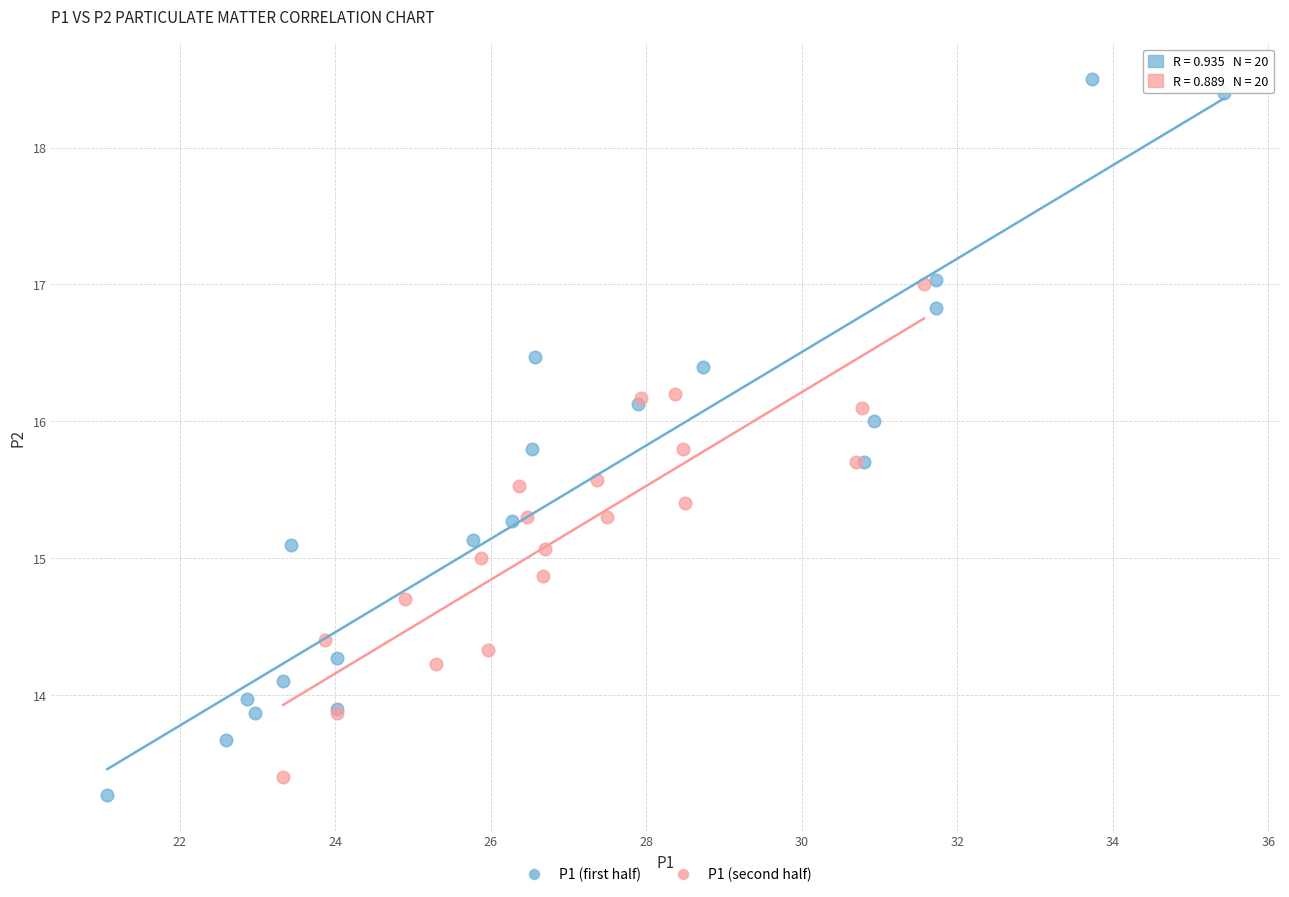

Which series contains the highest Y value?

P1 (first half)